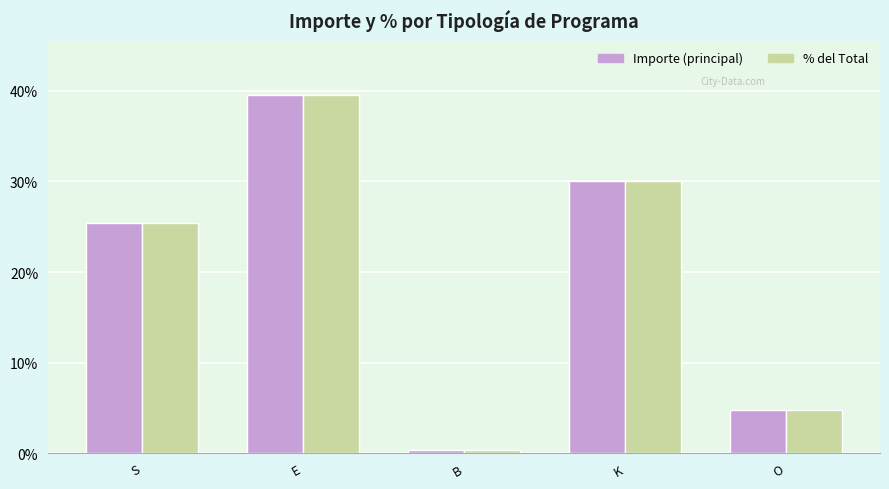

Does the chart contain stacked bars?

No